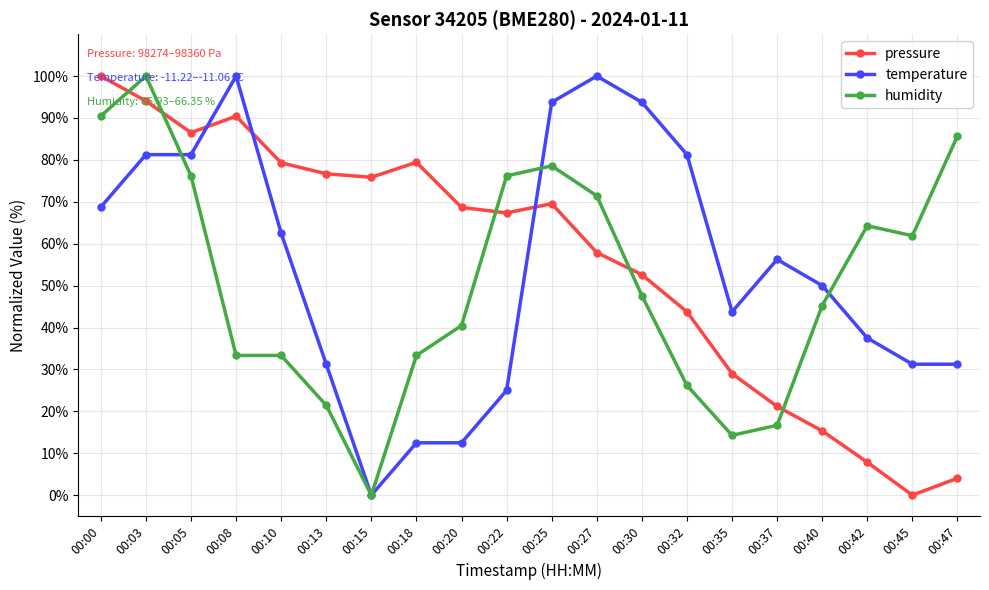

Rank the series at 00:45 from highest to lowest value.

humidity, temperature, pressure